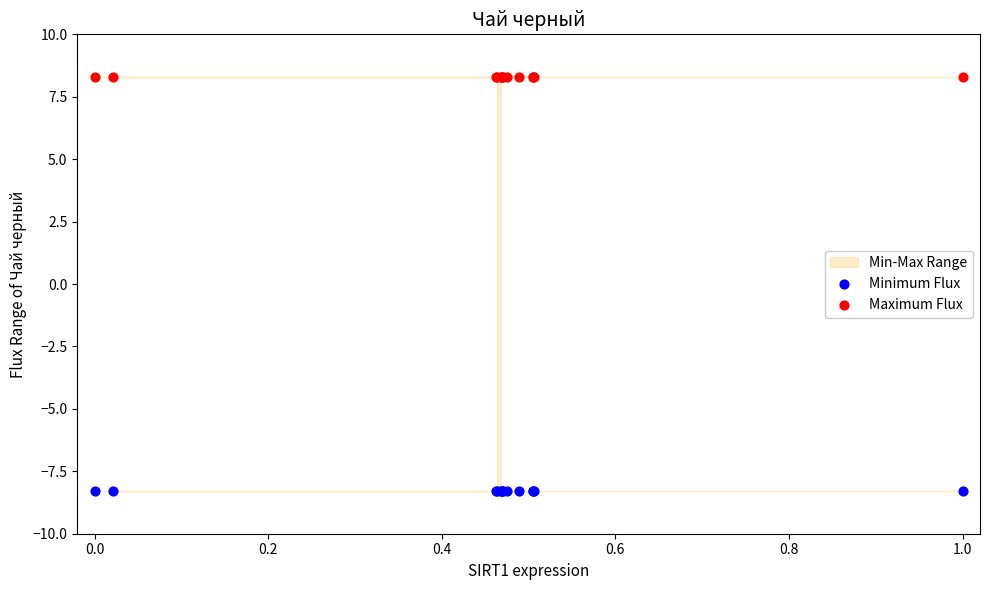

Which series reaches the maximum Y coordinate?

Maximum Flux